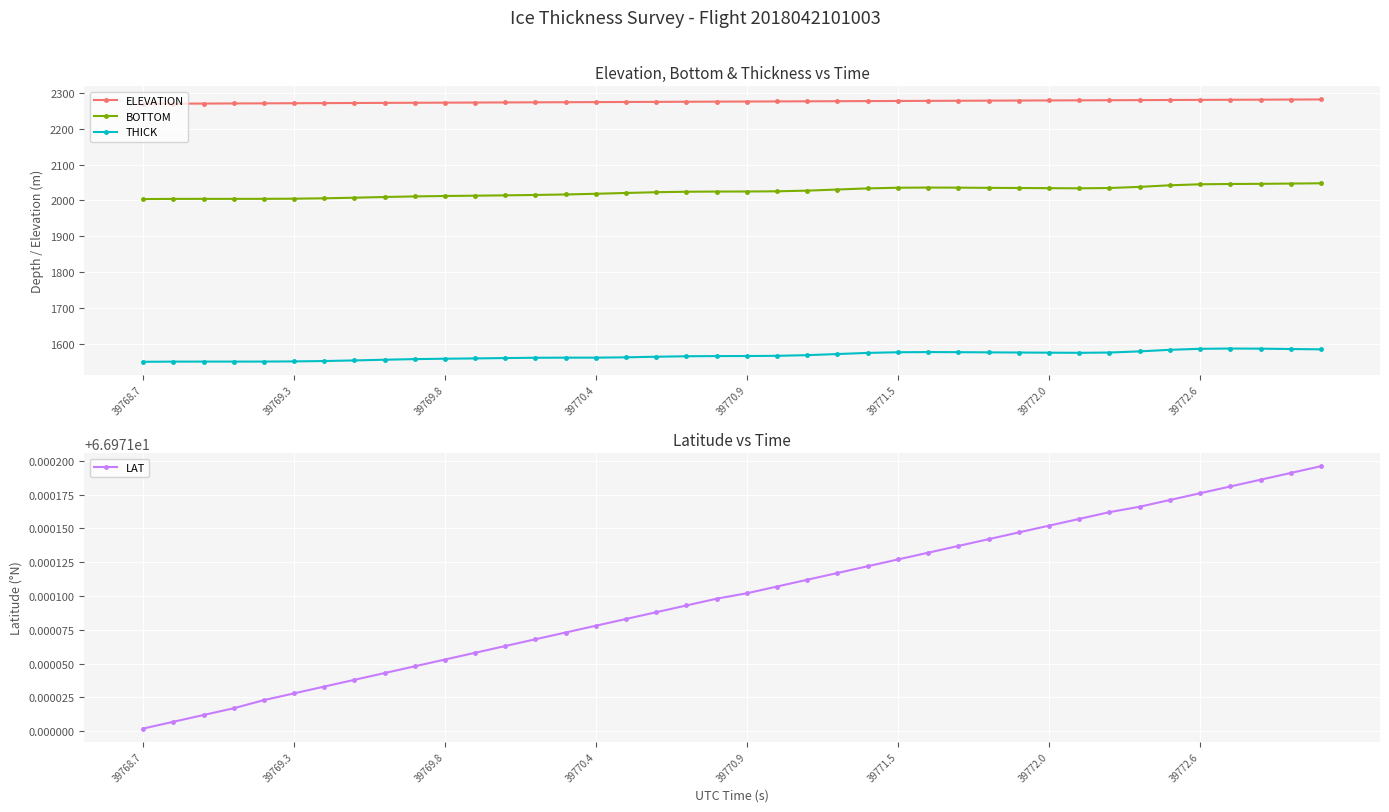

Where is LAT nearest to the value 66?

39768.7